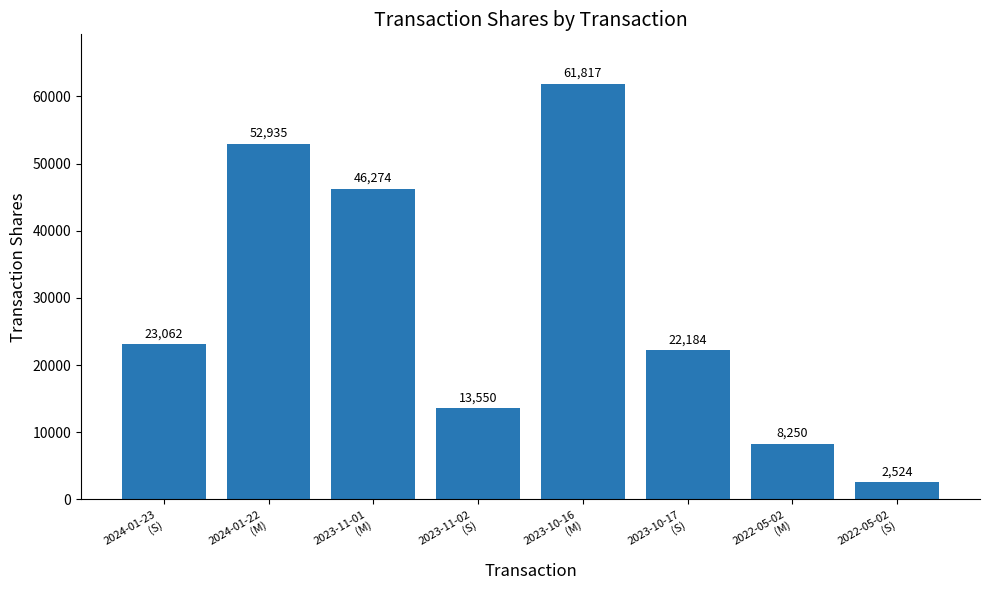

Rank the categories by value from lowest to highest.

2022-05-02
(S), 2022-05-02
(M), 2023-11-02
(S), 2023-10-17
(S), 2024-01-23
(S), 2023-11-01
(M), 2024-01-22
(M), 2023-10-16
(M)